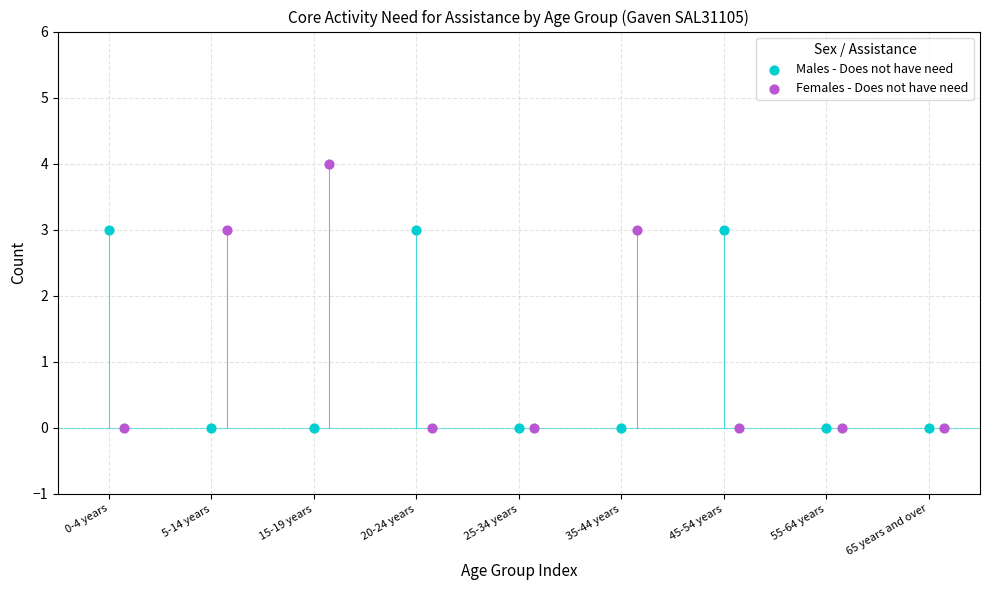

Which series reaches the maximum Y coordinate?

Females - Does not have need